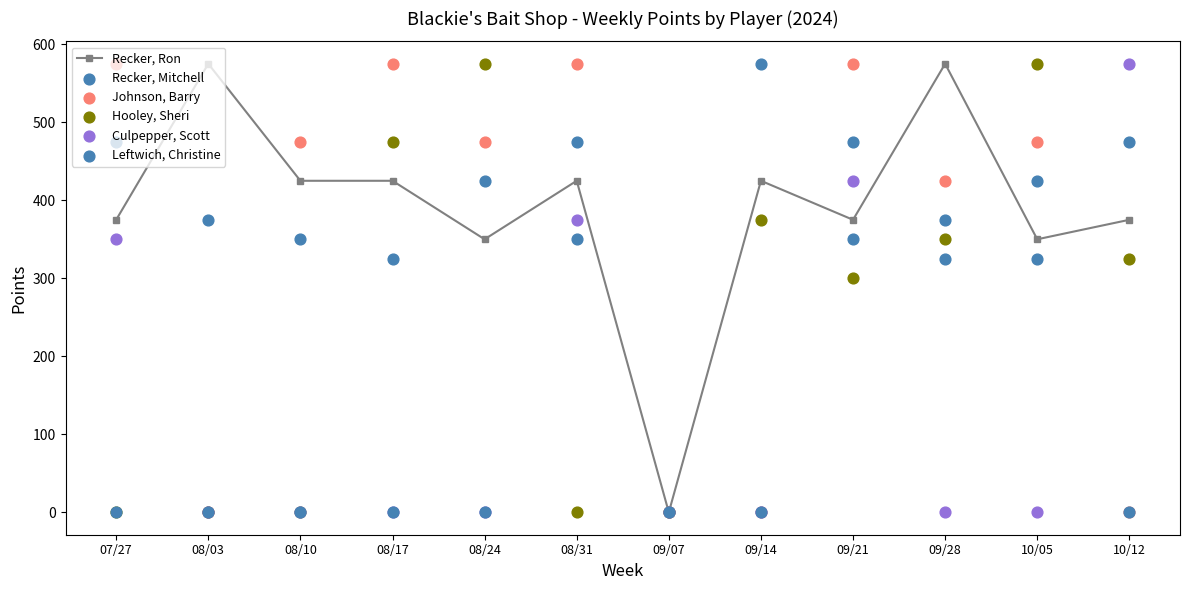

Which series has the largest Y range (max minus min)?

Recker, Ron